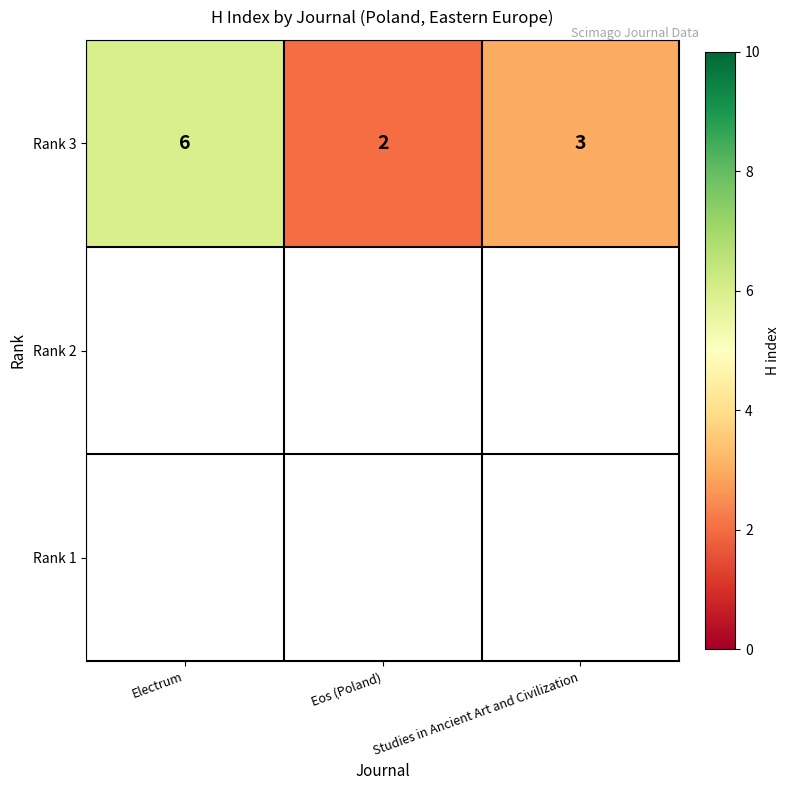

Rank the categories by value from highest to lowest.

Electrum, Studies in Ancient Art and Civilization, Eos (Poland)